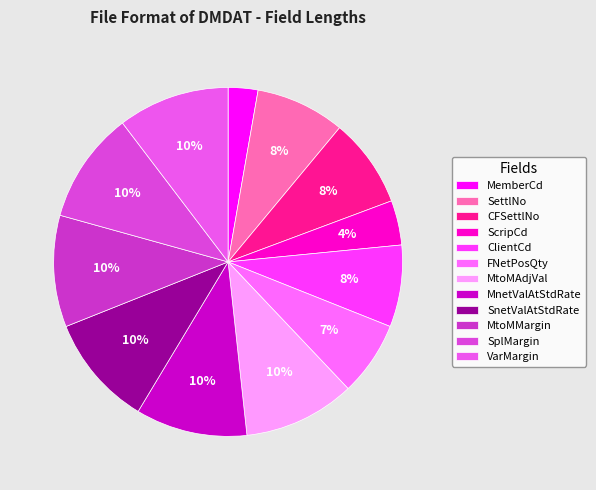

What percentage is NOT represented by MtoMAdjVal?

89.7%